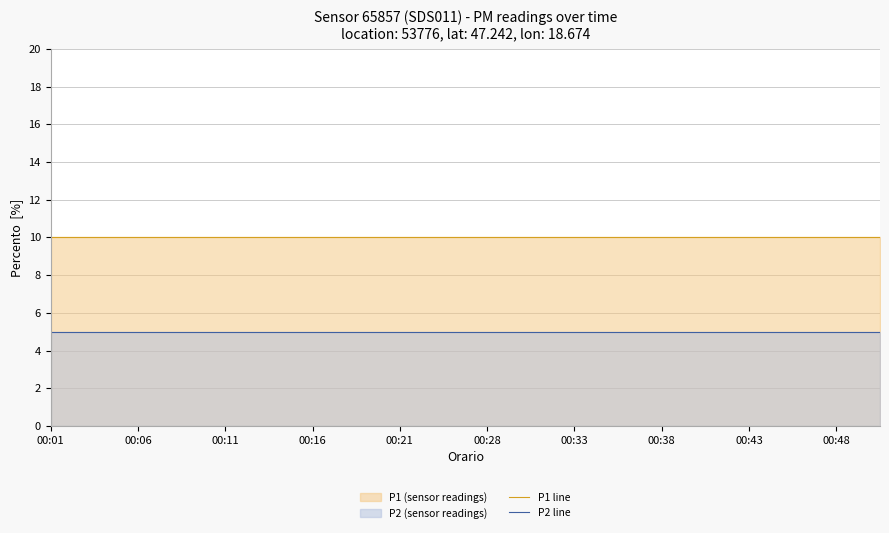

True or false: P1 line and P2 line intersect in this chart.

False